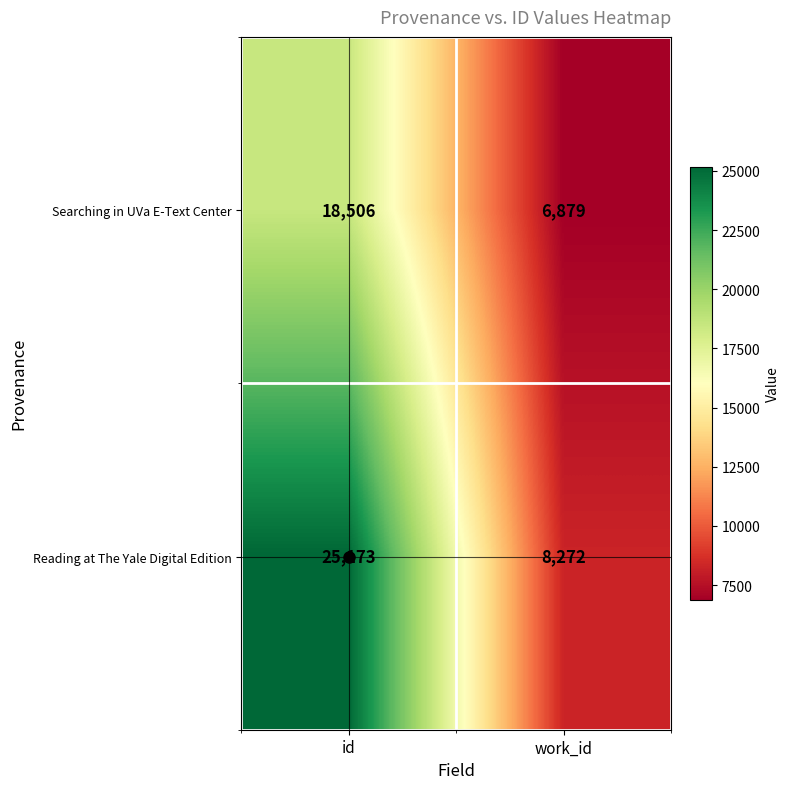

Between id and work_id, which series saw the biggest shift?

Reading at The Yale Digital Edition